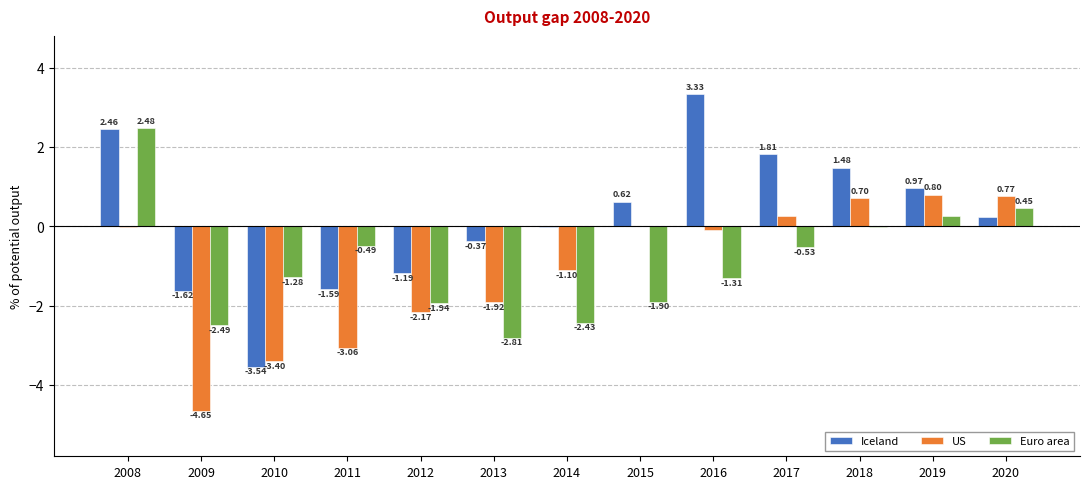

How many values in Iceland are above zero?

7